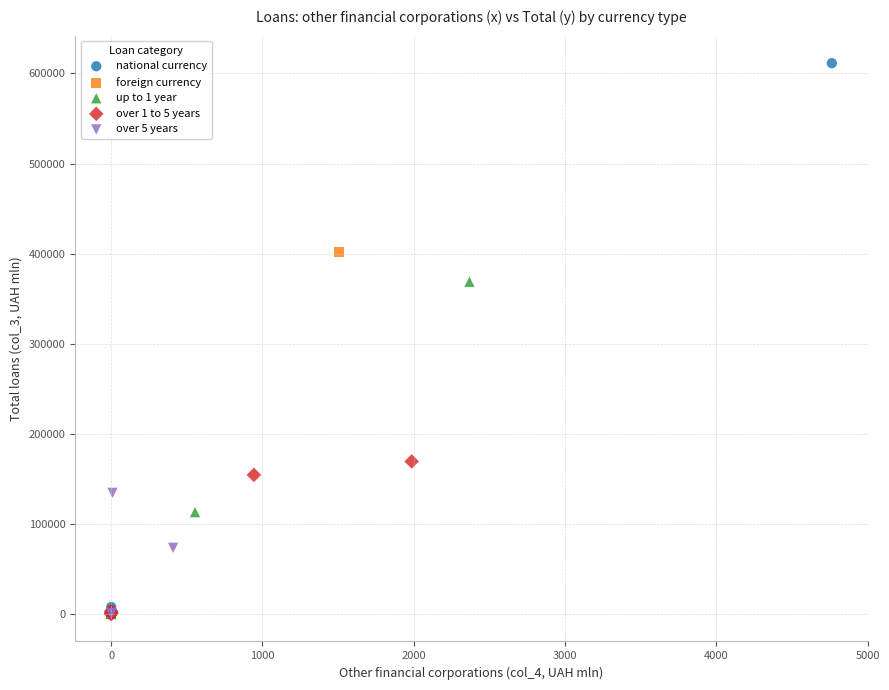

Which series has the largest Y range (max minus min)?

national currency